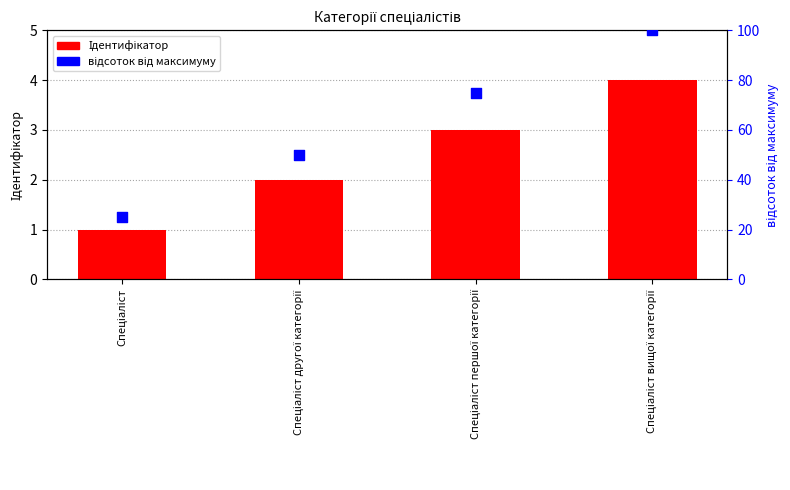

What are all the series names shown in the legend?

Ідентифікатор, відсоток від максимуму